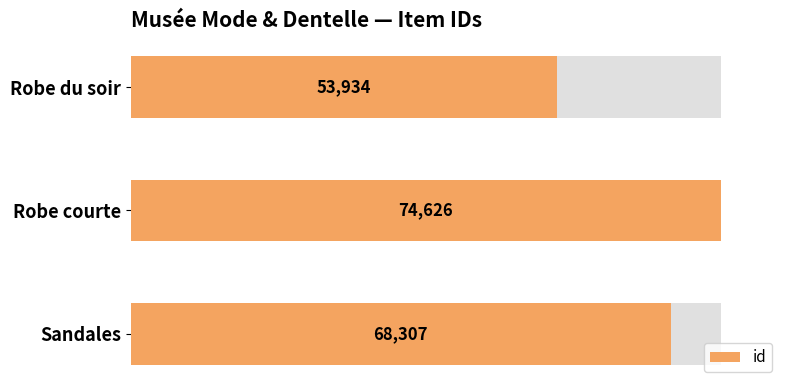

What is the sum of all values?

196867